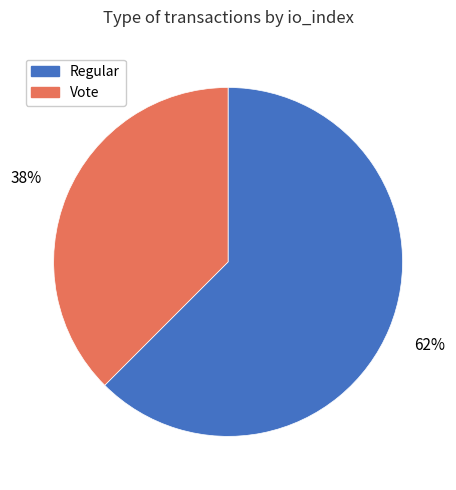

Is there a majority slice in this chart?

Yes